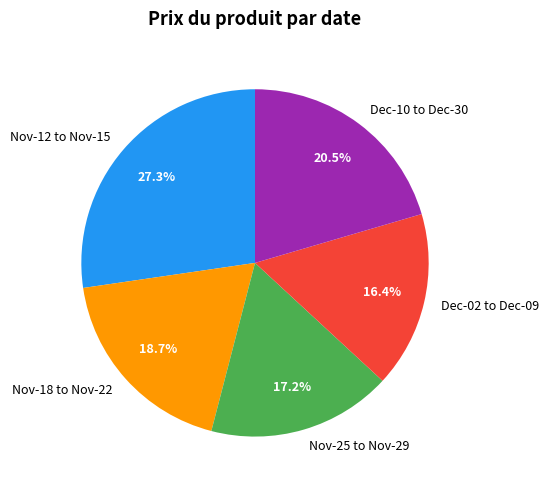

What is the total percentage of Nov-12 to Nov-15 and Dec-10 to Dec-30?

47.8%